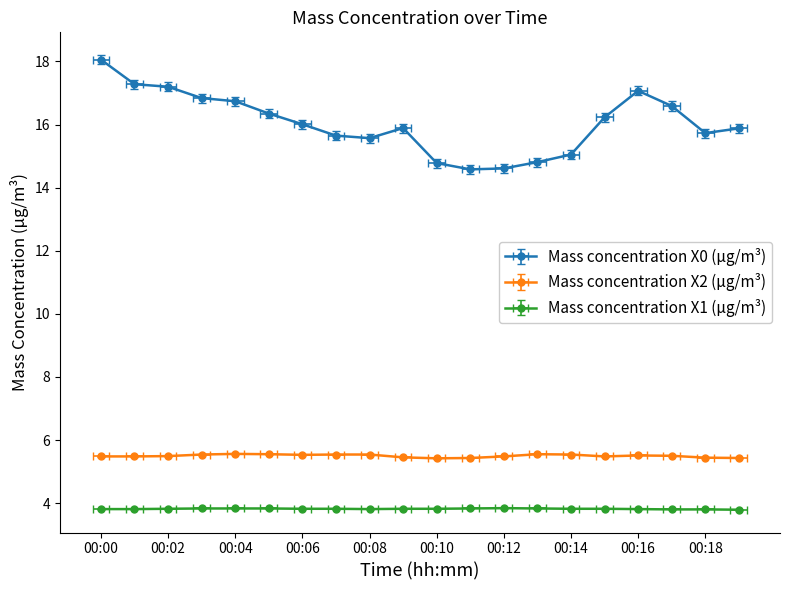

How many Mass concentration X1 (μg/m³) values are between 3 and 4?

20